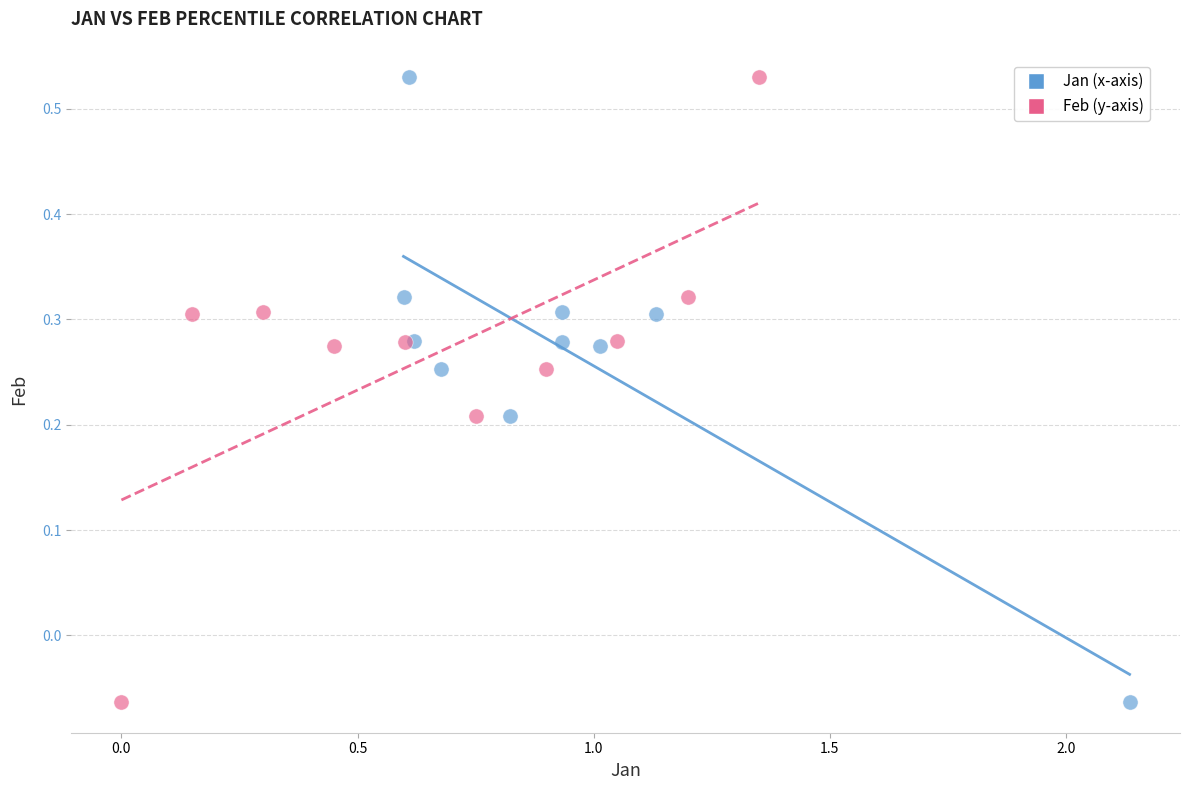

What are all the series names shown in the legend?

Jan (x-axis), Feb (y-axis)